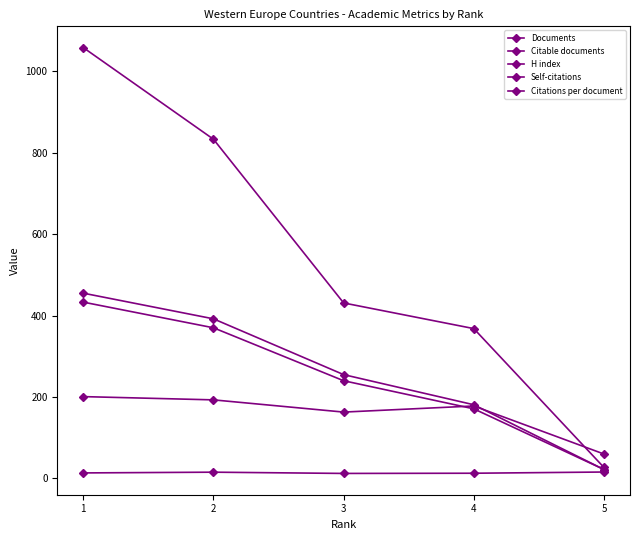

How many data points in Citable documents are less than 240?

2